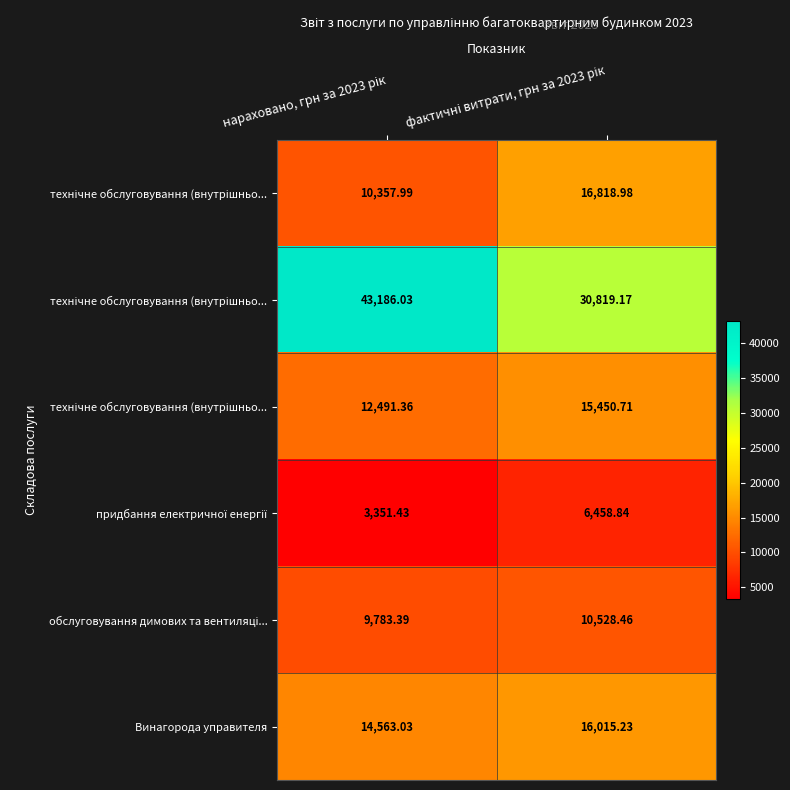

At how many categories does at least one series exceed 36023?

1